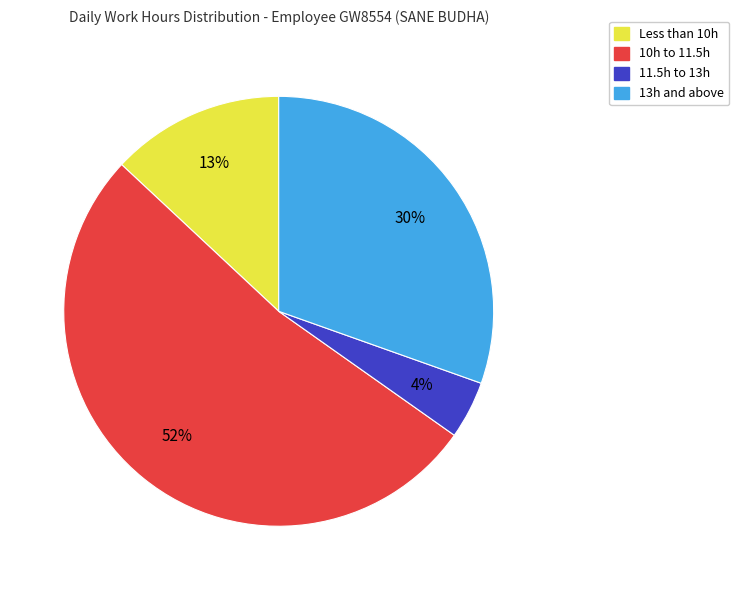

How many segments does this pie chart have?

4